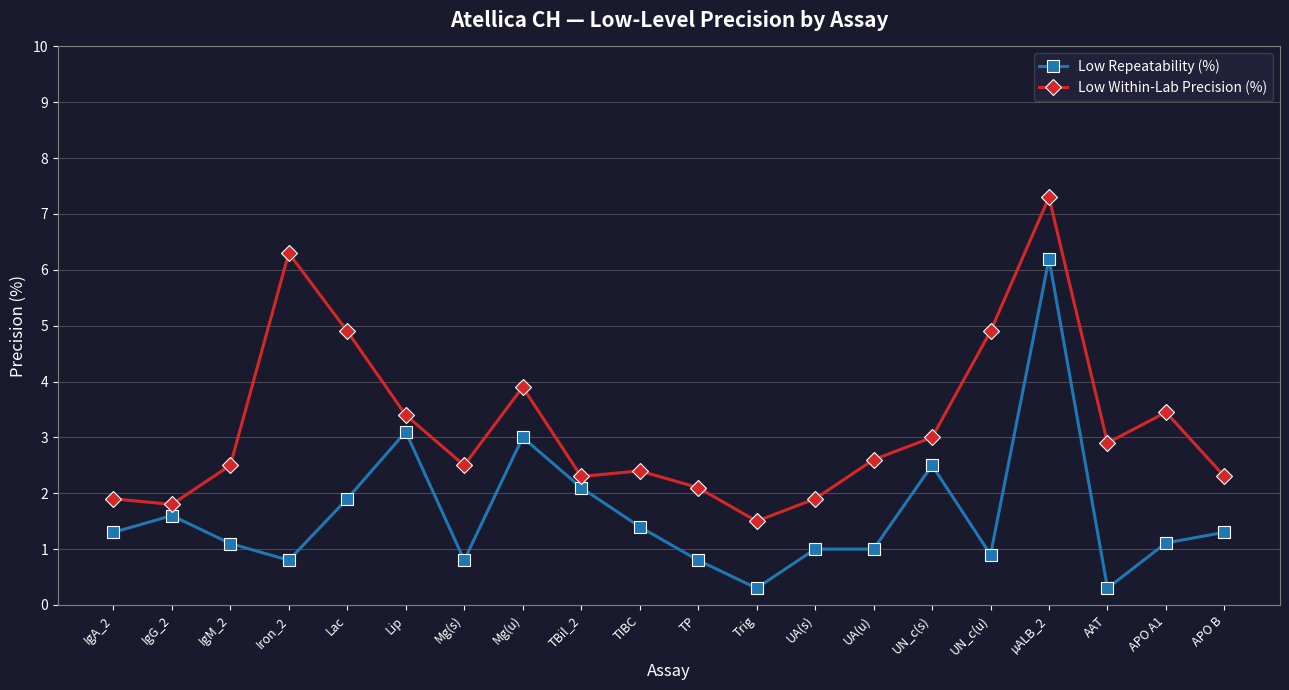

What is the sum of all Low Within-Lab Precision (%) values?

63.9